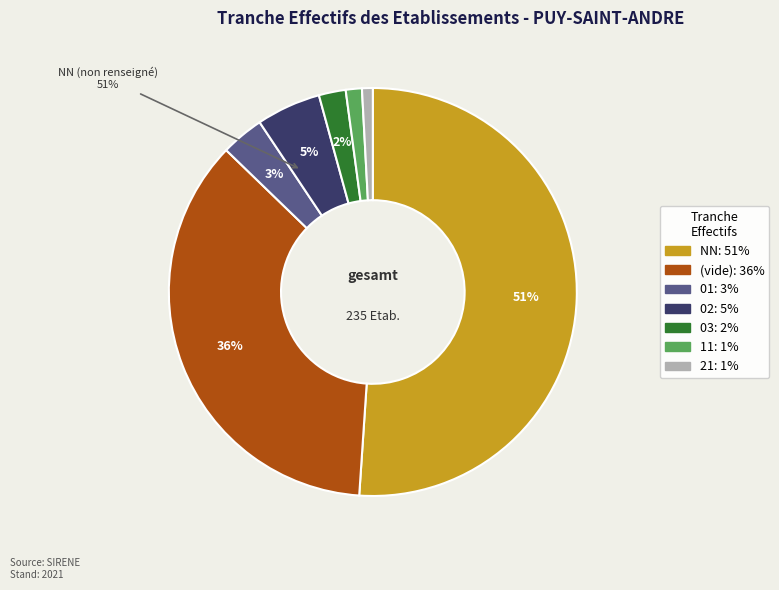

True or false: 02 accounts for 1% of the total.

False